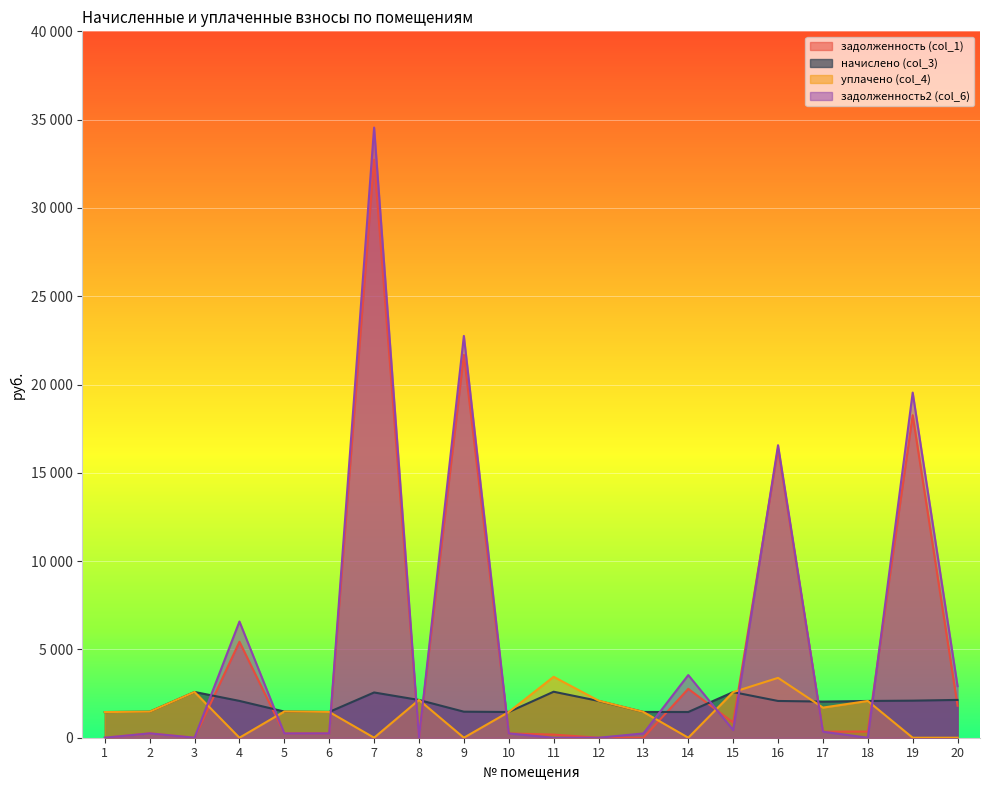

Rank the series at 11 from highest to lowest value.

уплачено (col_4), начислено (col_3), задолженность (col_1), задолженность2 (col_6)